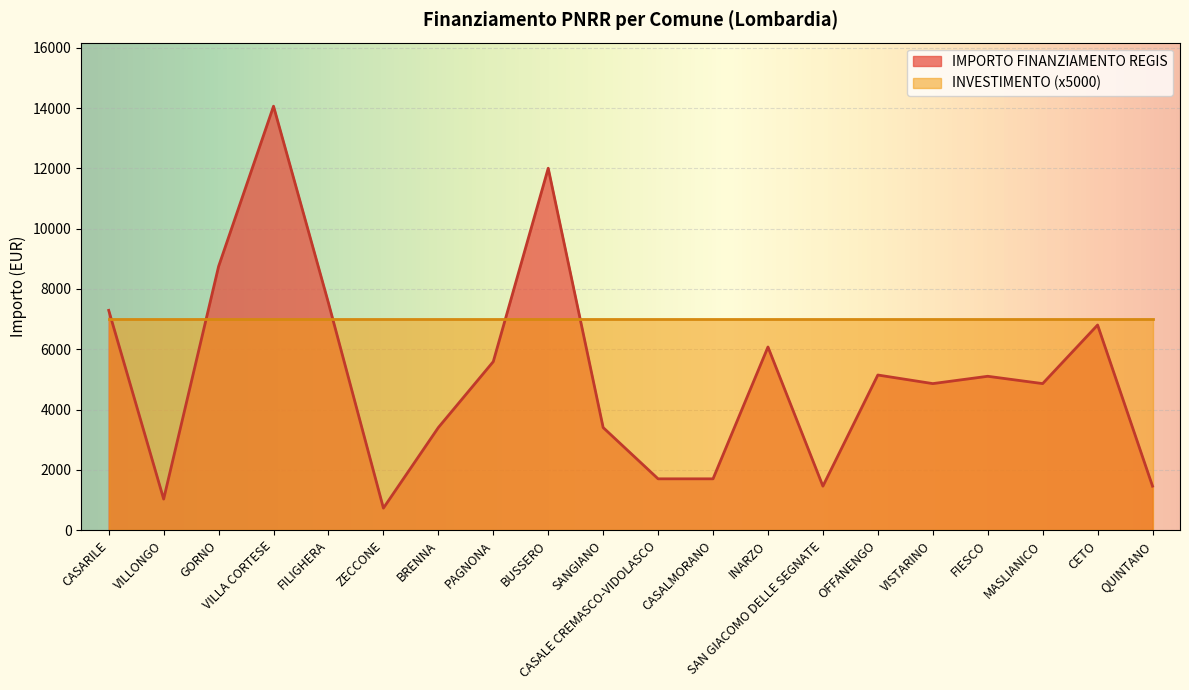

What is the ratio of the value at VILLA CORTESE to the value at CASALMORANO?

8.3